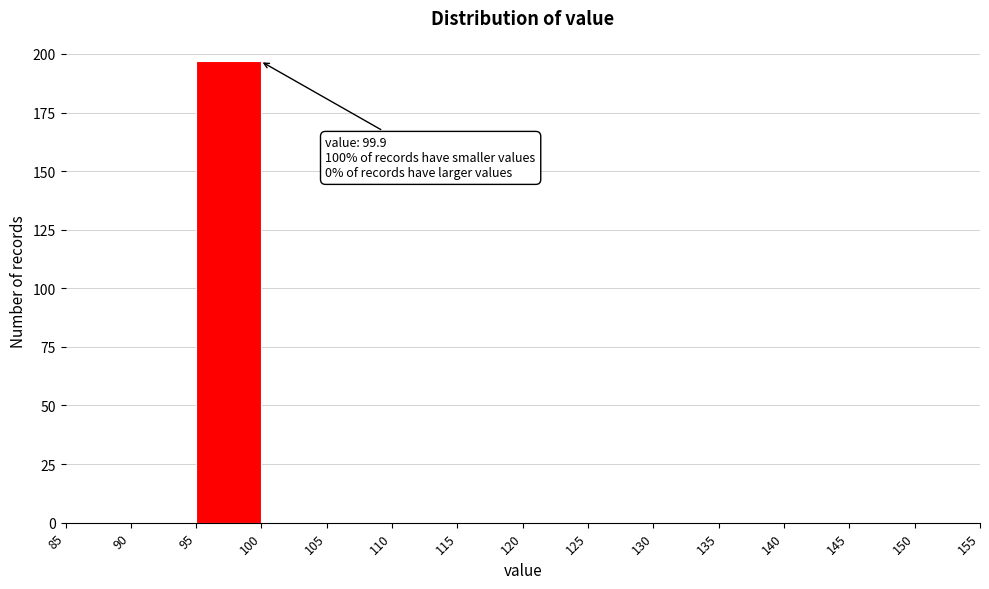

Over which range of the x-axis is the bar tallest?

95 to 100